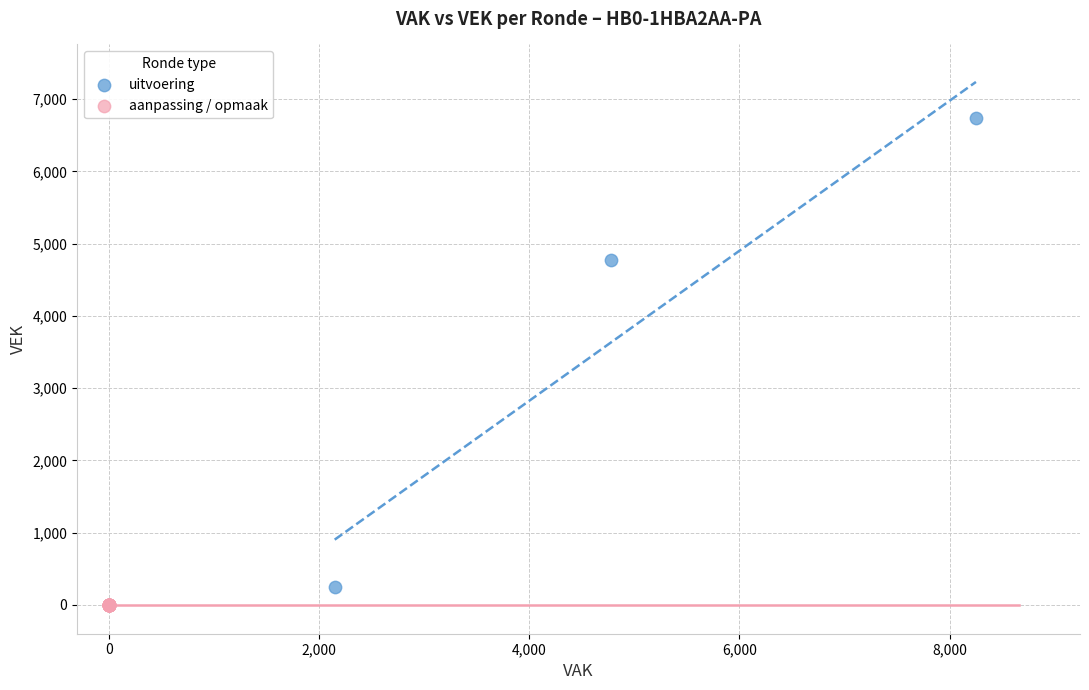

What are all the series names shown in the legend?

uitvoering, aanpassing / opmaak